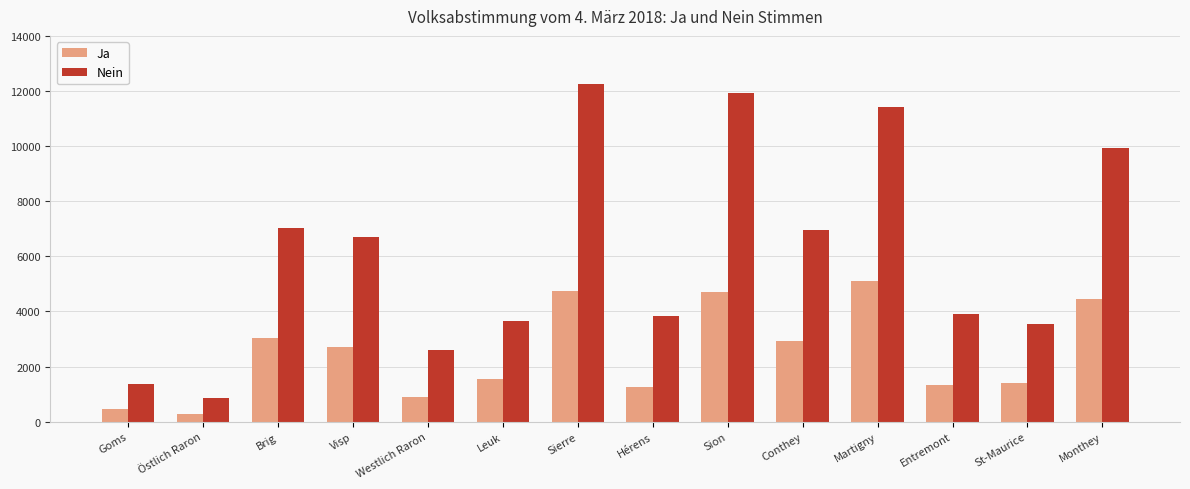

How many groups of bars are there?

14